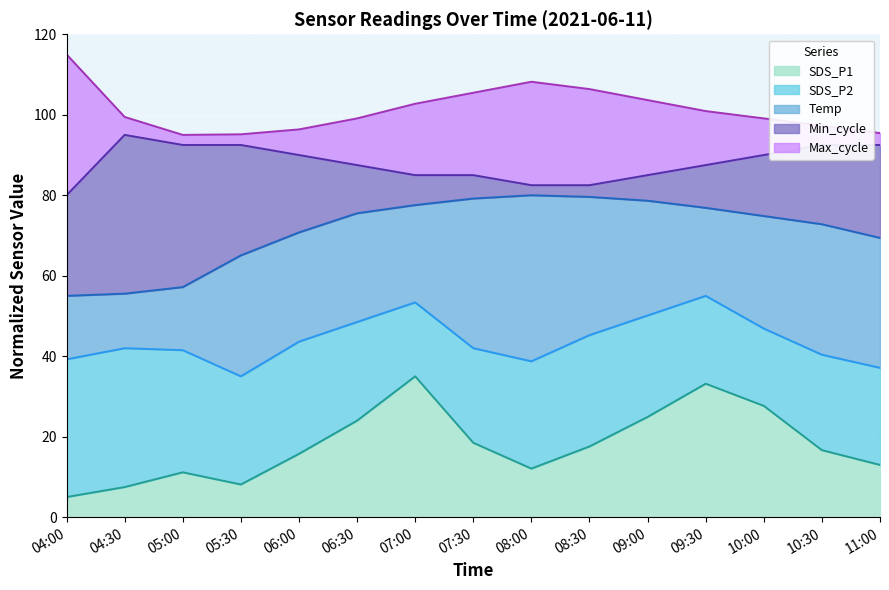

In SDS_P1, how many points are lower than both neighbors (excluding endpoints)?

2